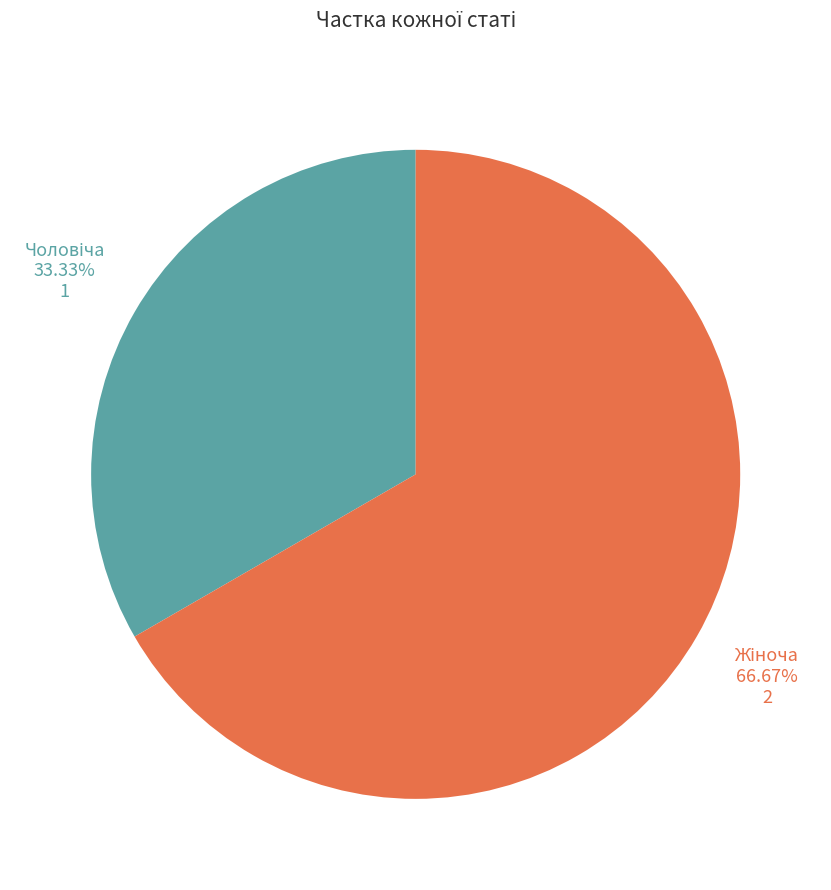

Does any single category account for the majority?

Yes